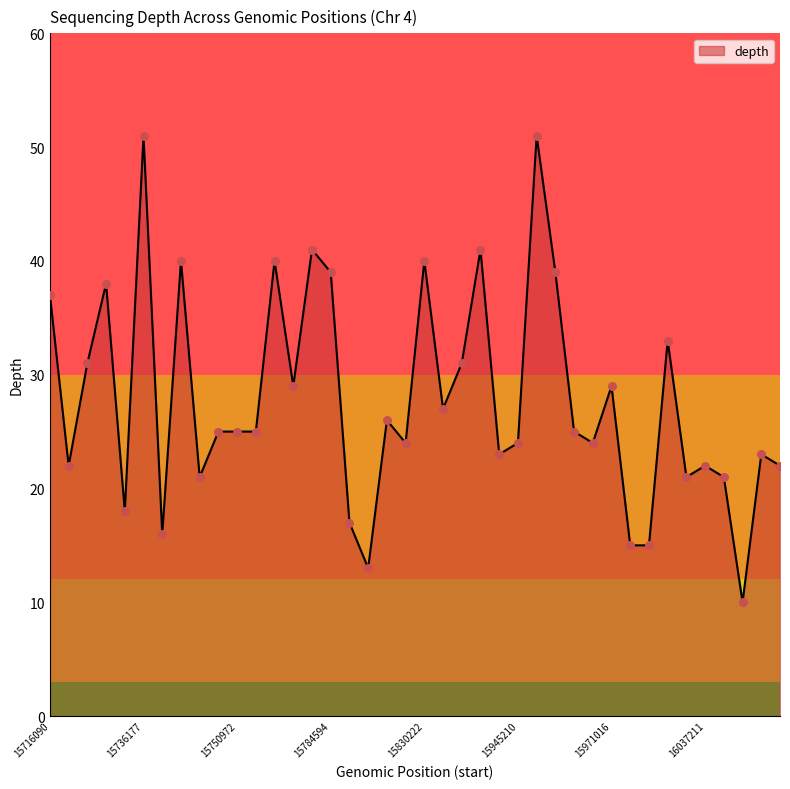

What is the greatest value displayed?

51